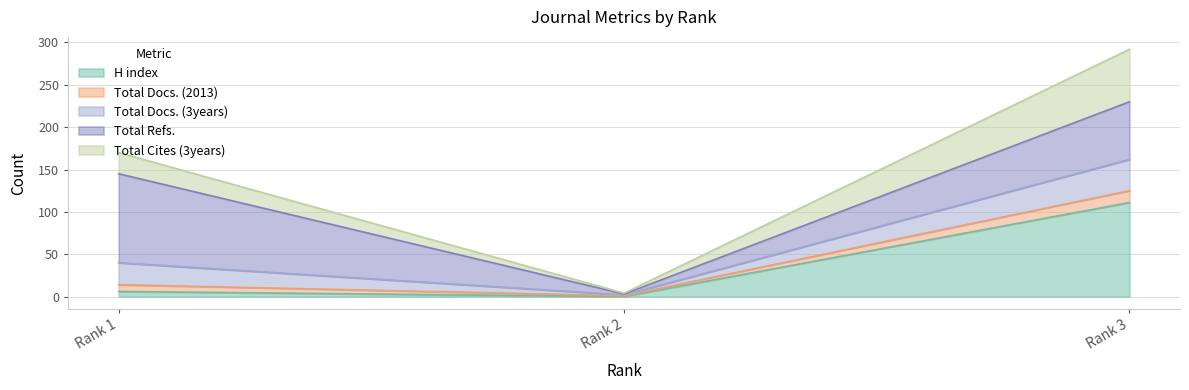

What is the maximum value for H index?

111